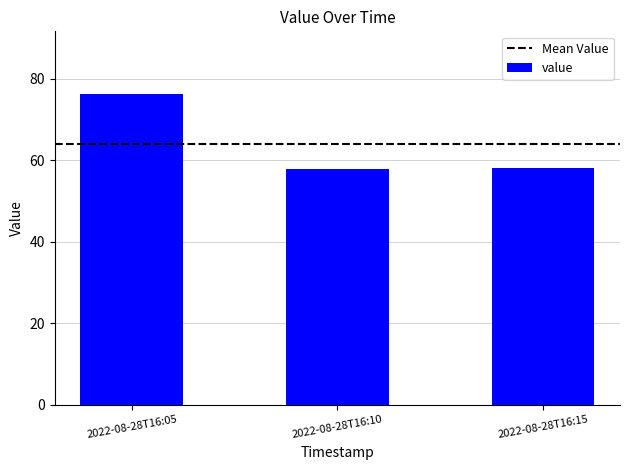

What is the average value?

64.1